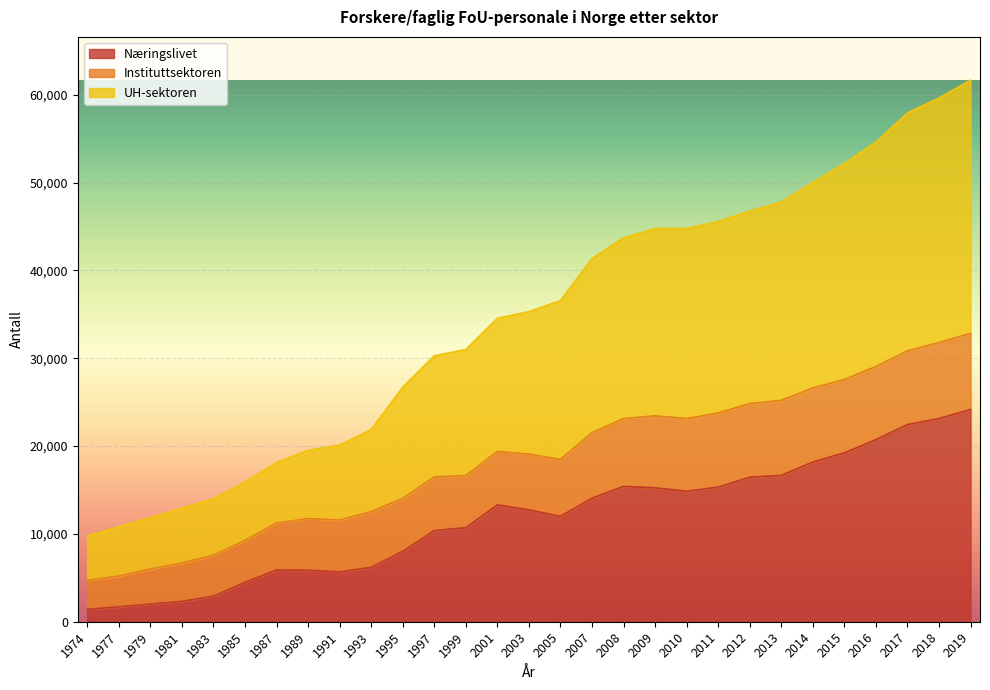

Which category has the lowest value in the Næringslivet series?

1974